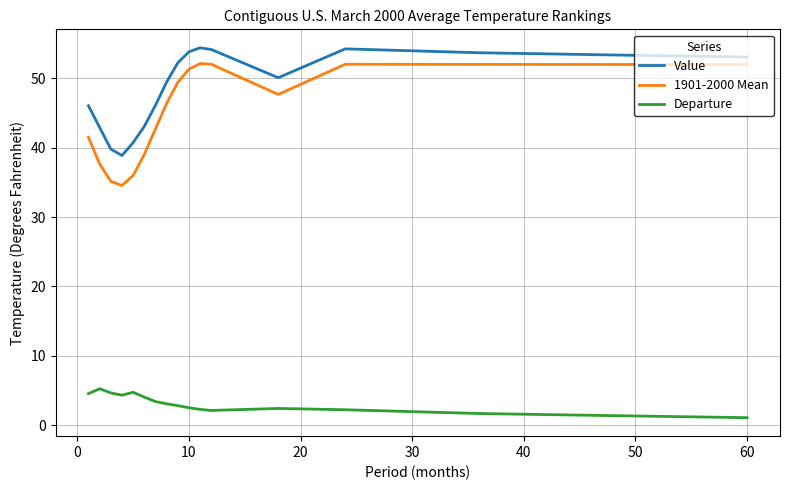

What is the maximum value shown in the chart?

54.4